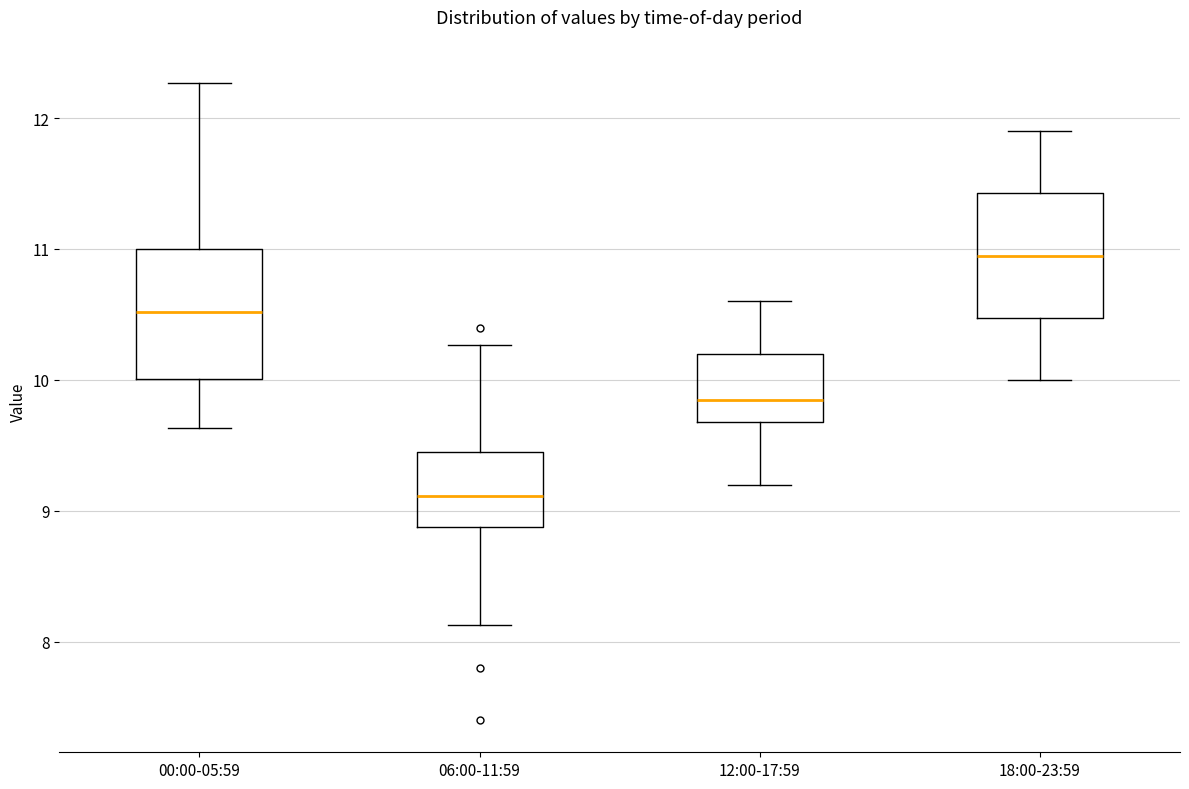

Reading left to right, transcribe this box plot: for each box, give where its median line is, the range the box spans, and where its two whiskers end, as read against the y-axis. The values are not printed on the chart, so give them approximately, as read against the axis.

00:00-05:59: median 10.5, box 10.0 to 11.0, whiskers 9.6 to 12.3
06:00-11:59: median 9.1, box 8.9 to 9.5, whiskers 8.1 to 10.3
12:00-17:59: median 9.9, box 9.7 to 10.2, whiskers 9.2 to 10.6
18:00-23:59: median 11.0, box 10.5 to 11.4, whiskers 10.0 to 11.9